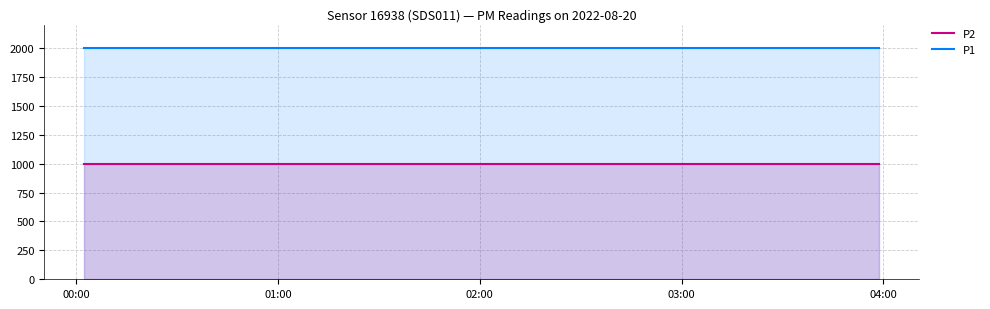

True or false: P2 and P1 cross at least once.

False